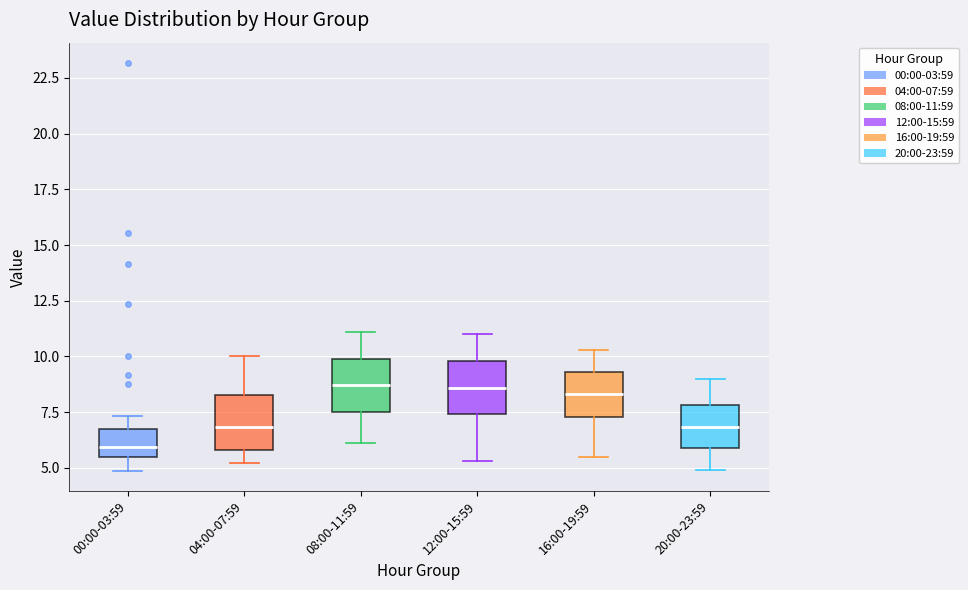

Reading left to right, transcribe this box plot: for each box, give where its median line is, the range the box spans, and where its two whiskers end, as read against the y-axis. The values are not printed on the chart, so give them approximately, as read against the axis.

00:00-03:59: median 6.0, box 5.5 to 6.5, whiskers 5.0 to 7.5
04:00-07:59: median 7.0, box 6.0 to 8.5, whiskers 5.0 to 10.0
08:00-11:59: median 8.5, box 7.5 to 10.0, whiskers 6.0 to 11.0
12:00-15:59: median 8.5, box 7.5 to 10.0, whiskers 5.5 to 11.0
16:00-19:59: median 8.5, box 7.5 to 9.5, whiskers 5.5 to 10.5
20:00-23:59: median 7.0, box 6.0 to 8.0, whiskers 5.0 to 9.0